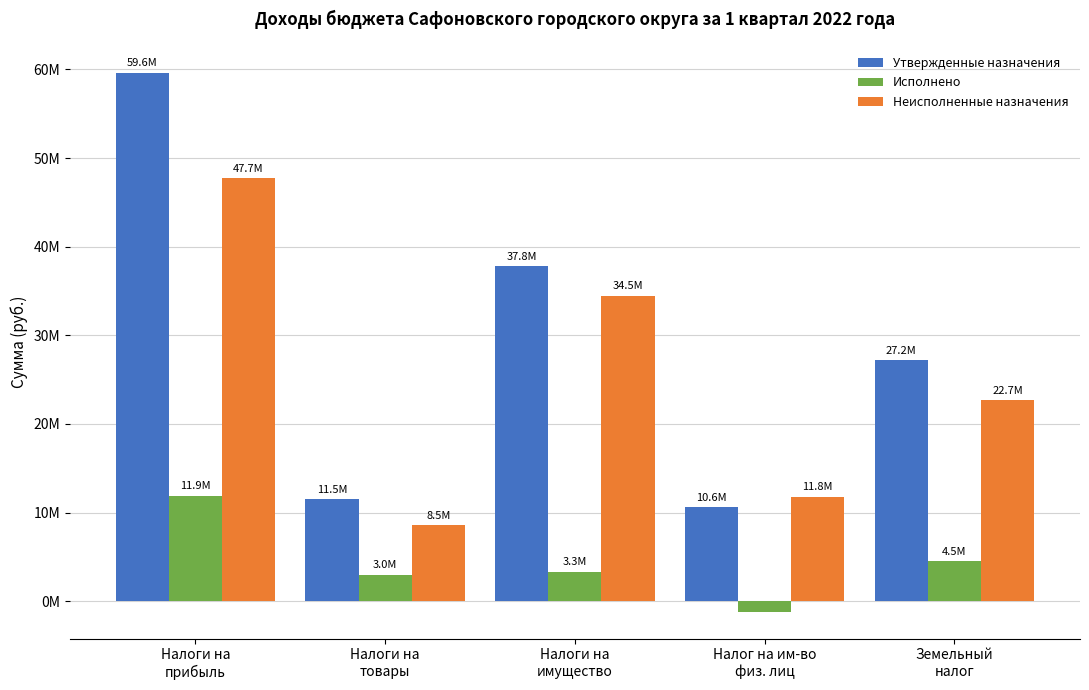

List the labels in order of Утвержденные назначения value, largest first.

Налоги на
прибыль, Налоги на
имущество, Земельный
налог, Налоги на
товары, Налог на им-во
физ. лиц